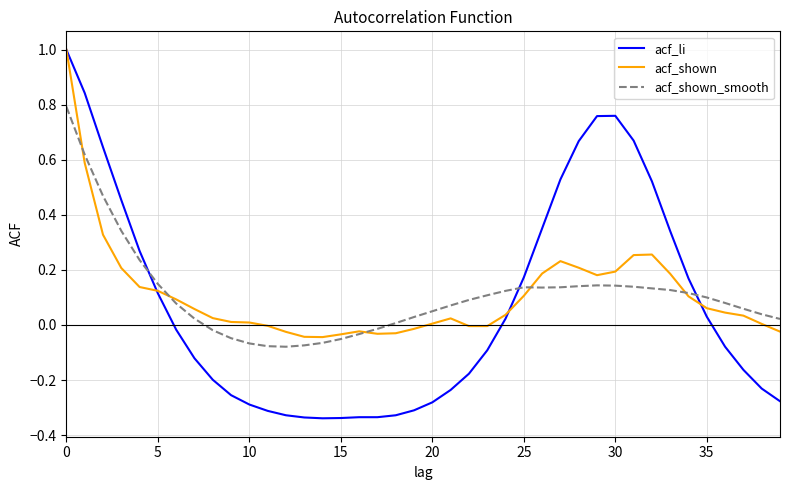

Which series has the largest range (max minus min)?

acf_li